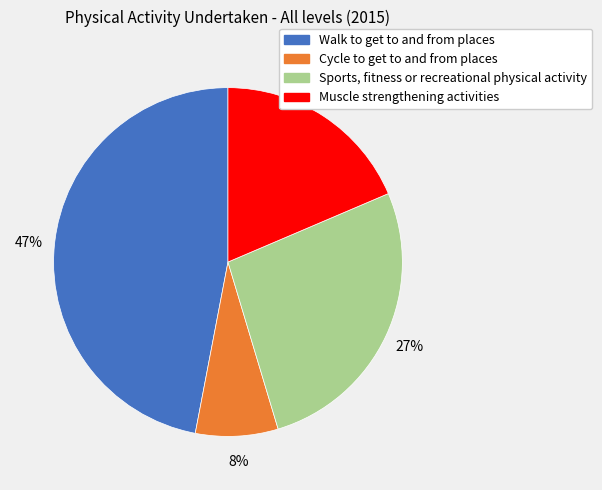

Is the sum of Walk to get to and from places and Sports, fitness or recreational physical activity greater than half?

Yes